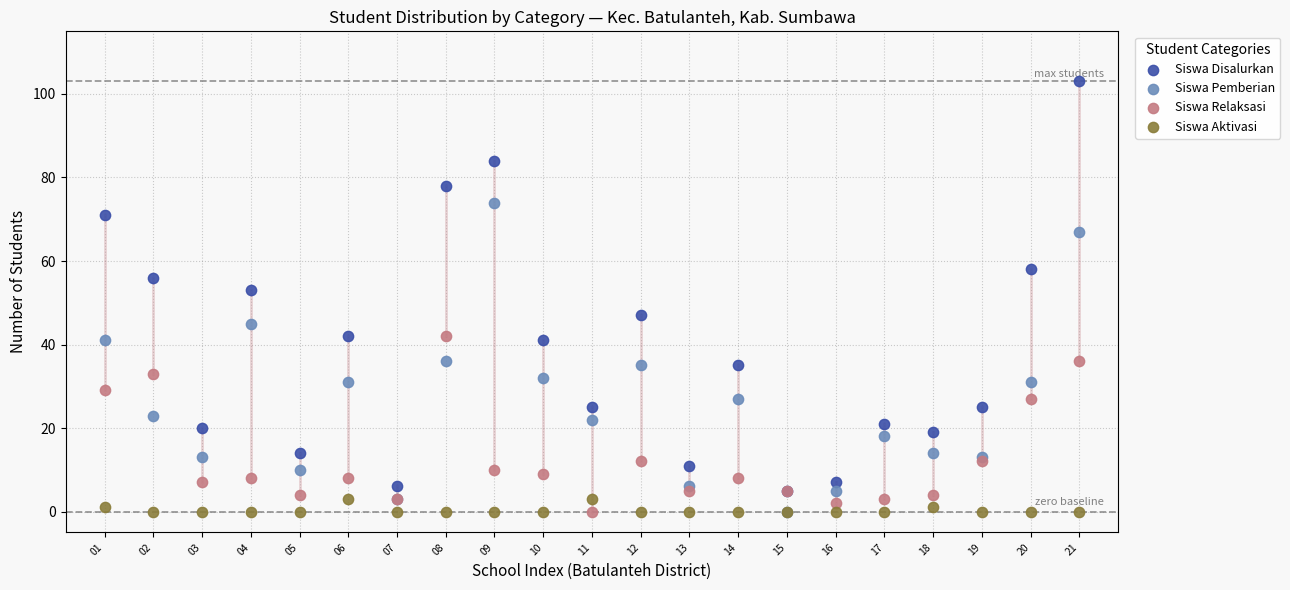

Which series contains the highest Y value?

Siswa Disalurkan